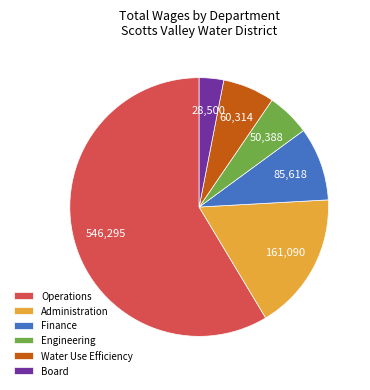

Does any single category account for the majority?

Yes